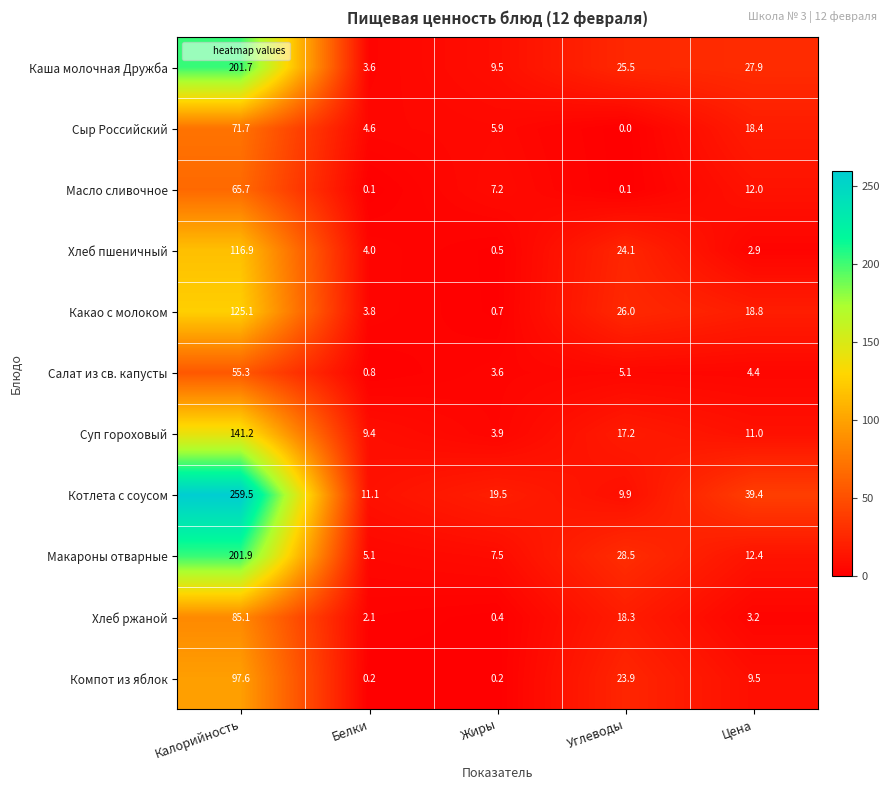

Which series has the widest spread of values?

Котлета с соусом